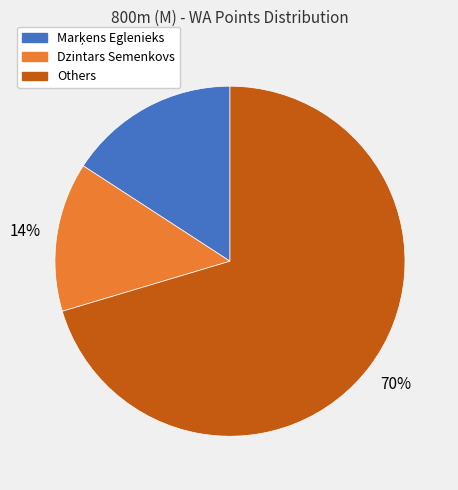

Does any single category account for the majority?

Yes